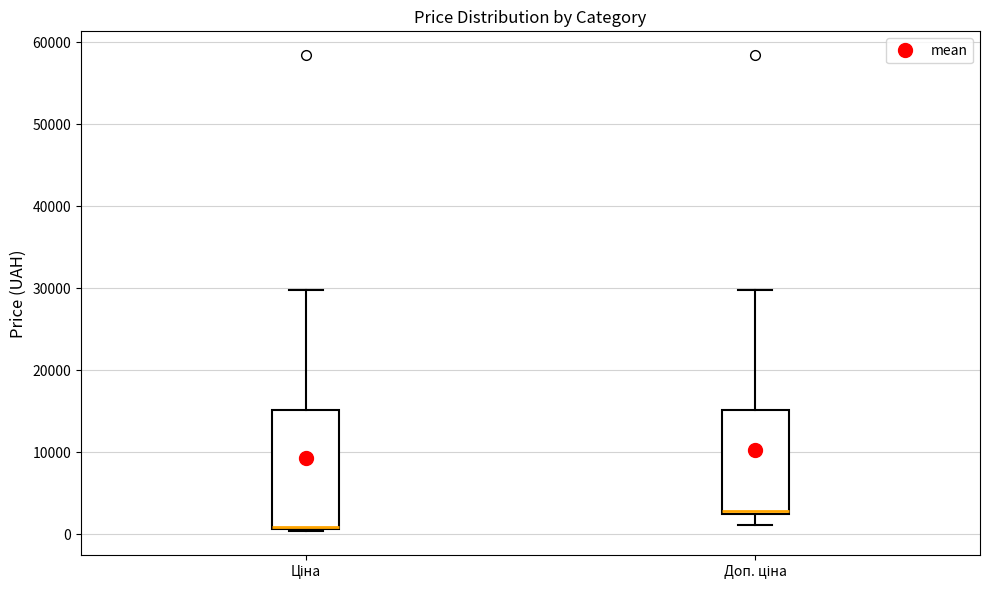

Which box is the tallest, from its lower edge to its upper edge?

Ціна